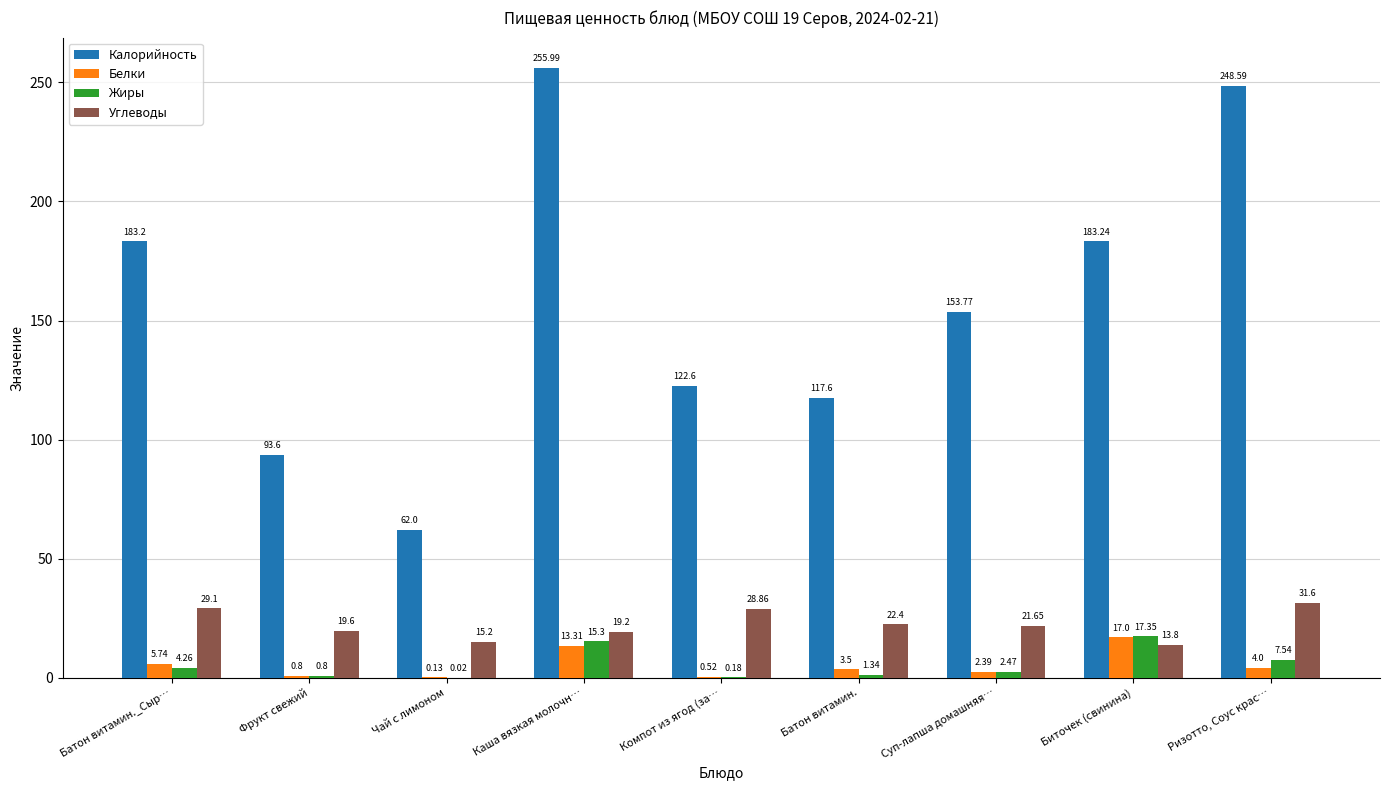

Read the Калорийность value at Суп-лапша домашняя….

153.8